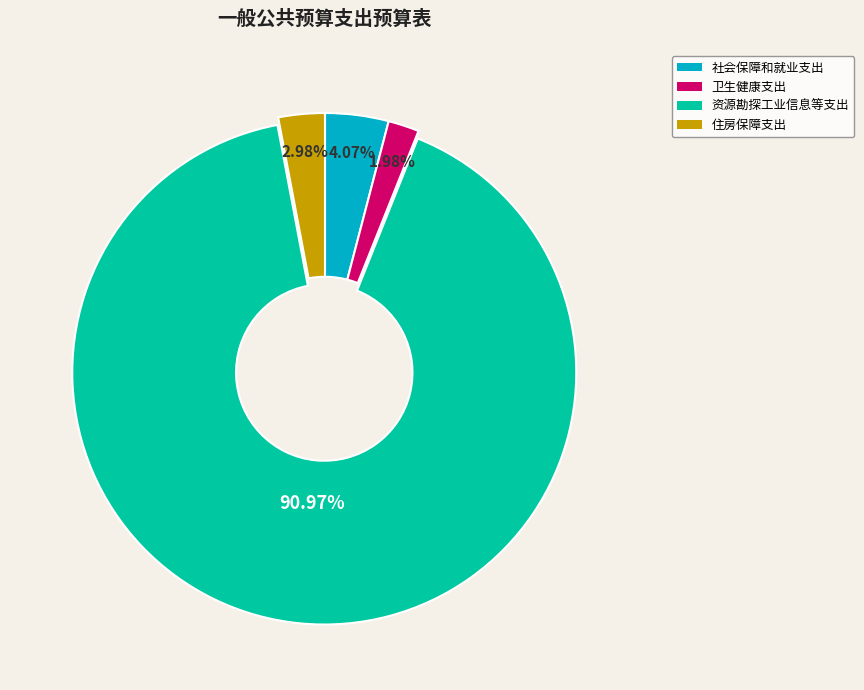

What is the ratio of the value at 卫生健康支出 to the value at 住房保障支出?

0.7